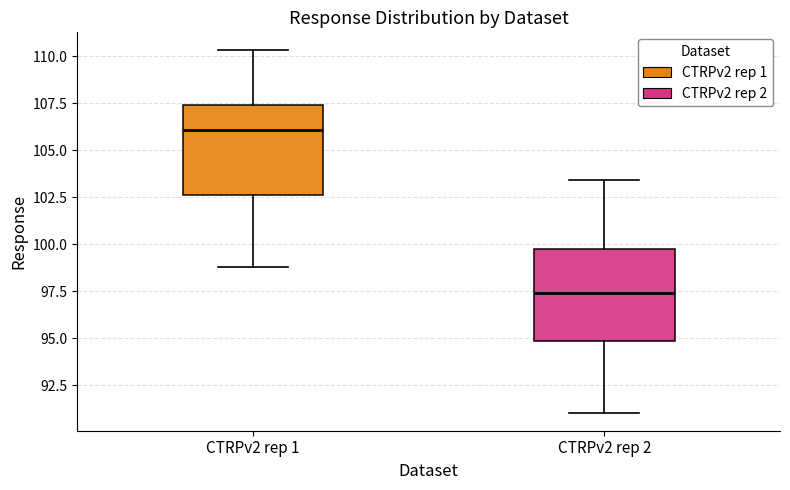

Which box's median line is the lowest?

CTRPv2 rep 2